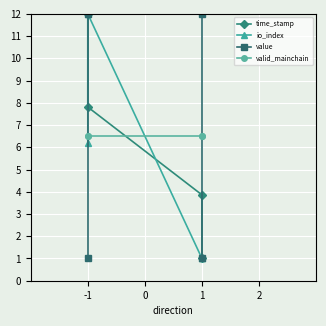

At 1, list the series in order from smallest to largest.

io_index, time_stamp, valid_mainchain, value